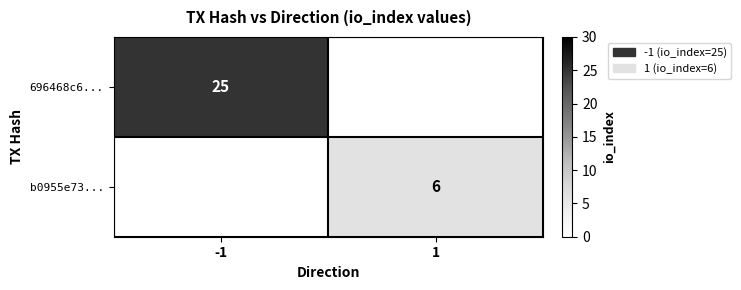

Is it true that b0955e73... equals 3 at 1?

False